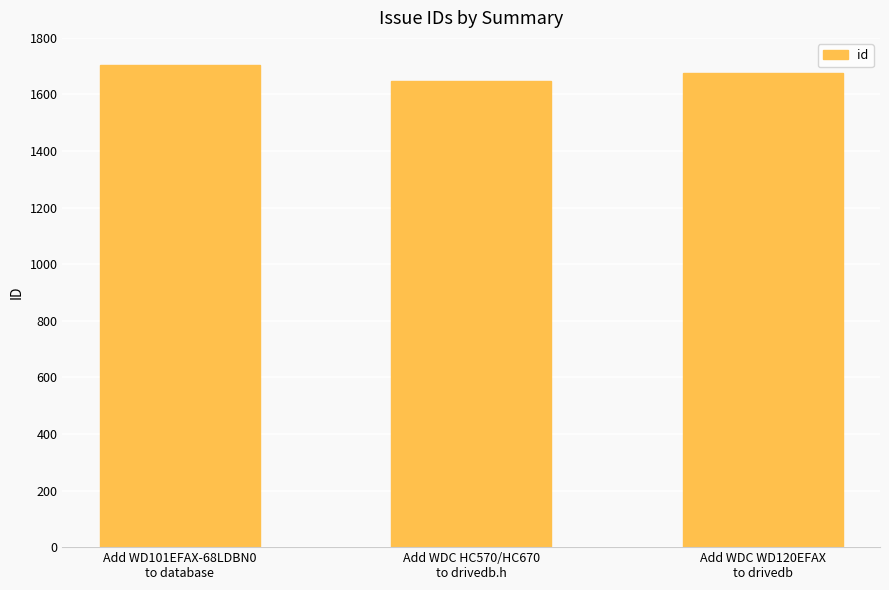

Approximately how many times larger is the value at Add WD101EFAX-68LDBN0
to database compared to Add WDC HC570/HC670
to drivedb.h?

1.0